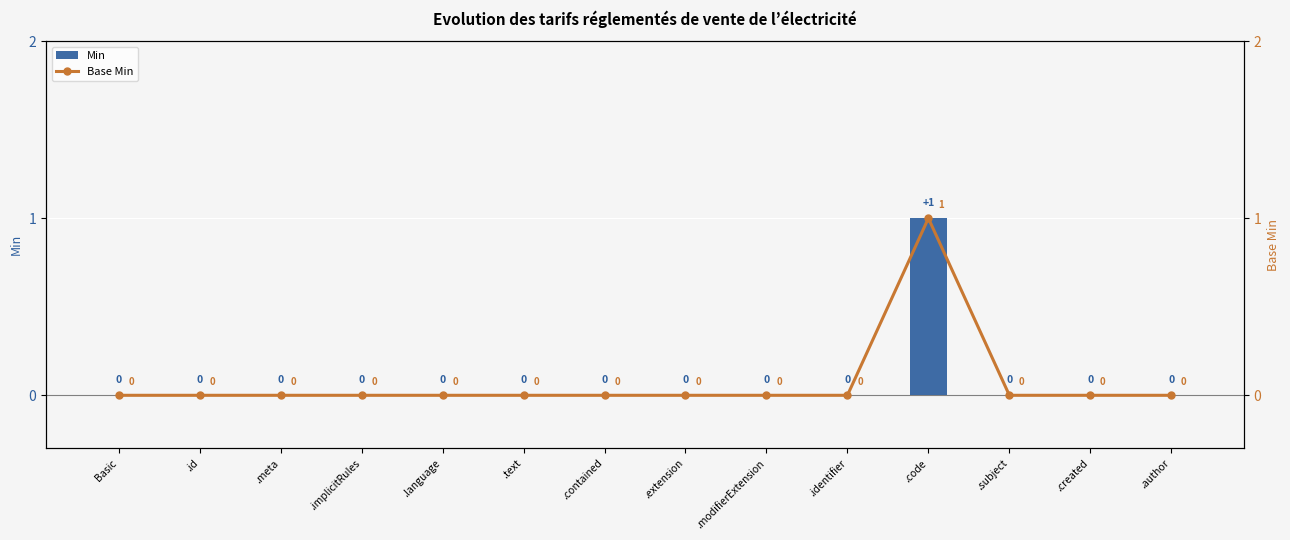

At how many categories does at least one series exceed 0?

1